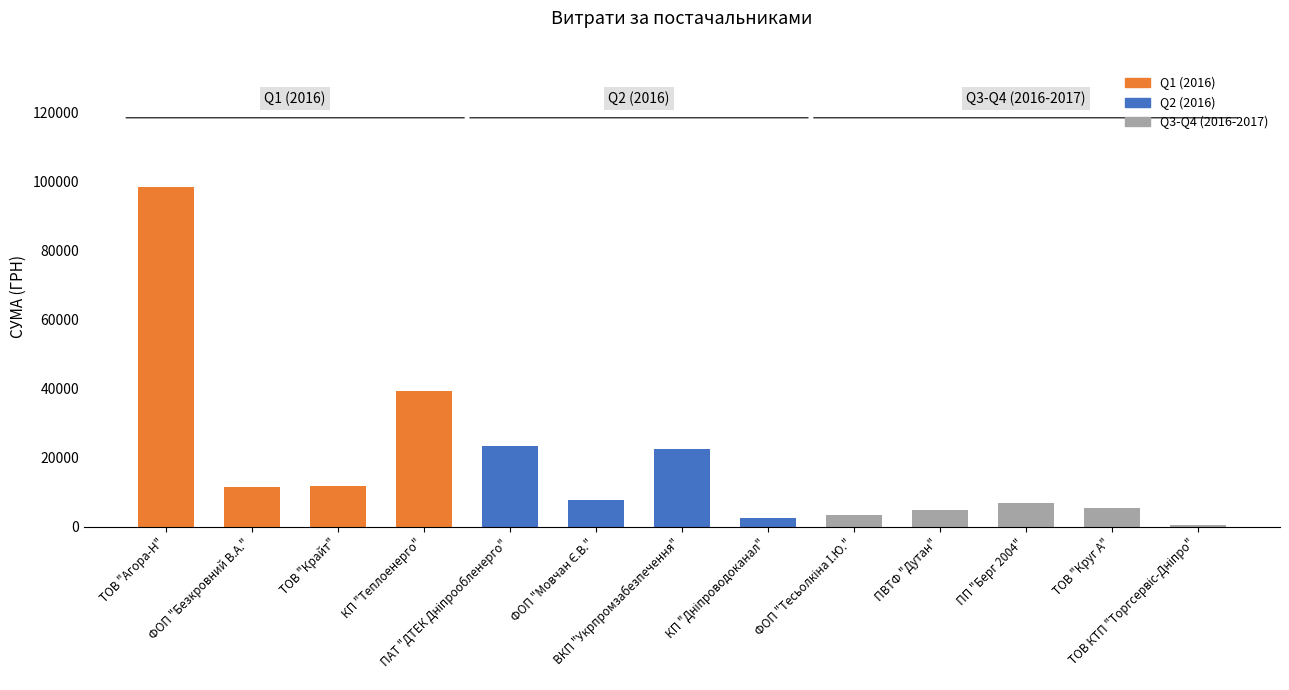

What is the greatest value displayed?

98494.8